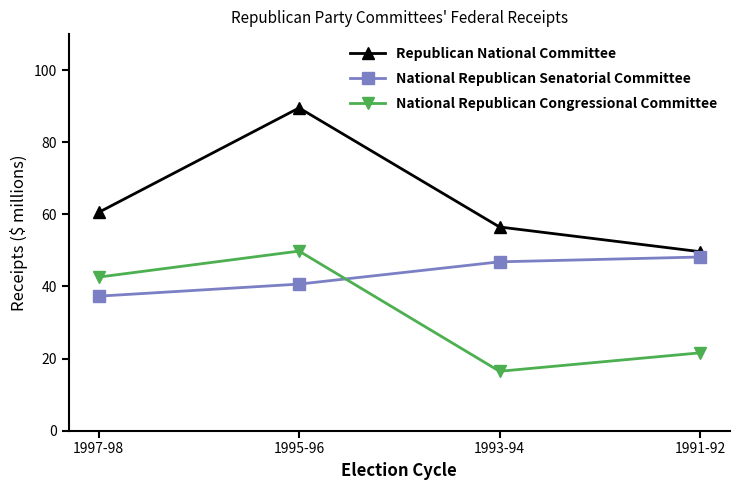

What are all the series names shown in the legend?

Republican National Committee, National Republican Senatorial Committee, National Republican Congressional Committee